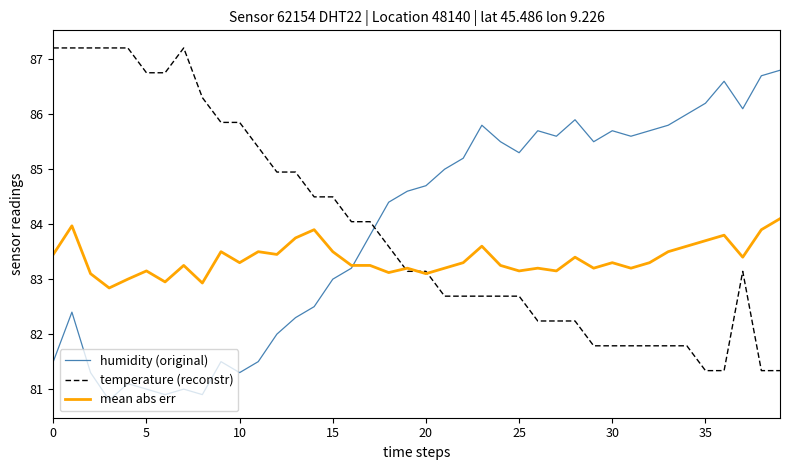

In humidity (original), how many points are higher than both neighbors (excluding endpoints)?

9